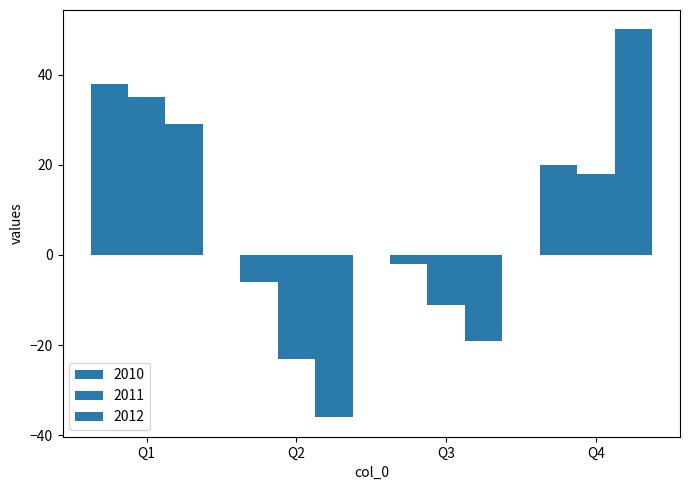

Count the number of data series in this chart.

3